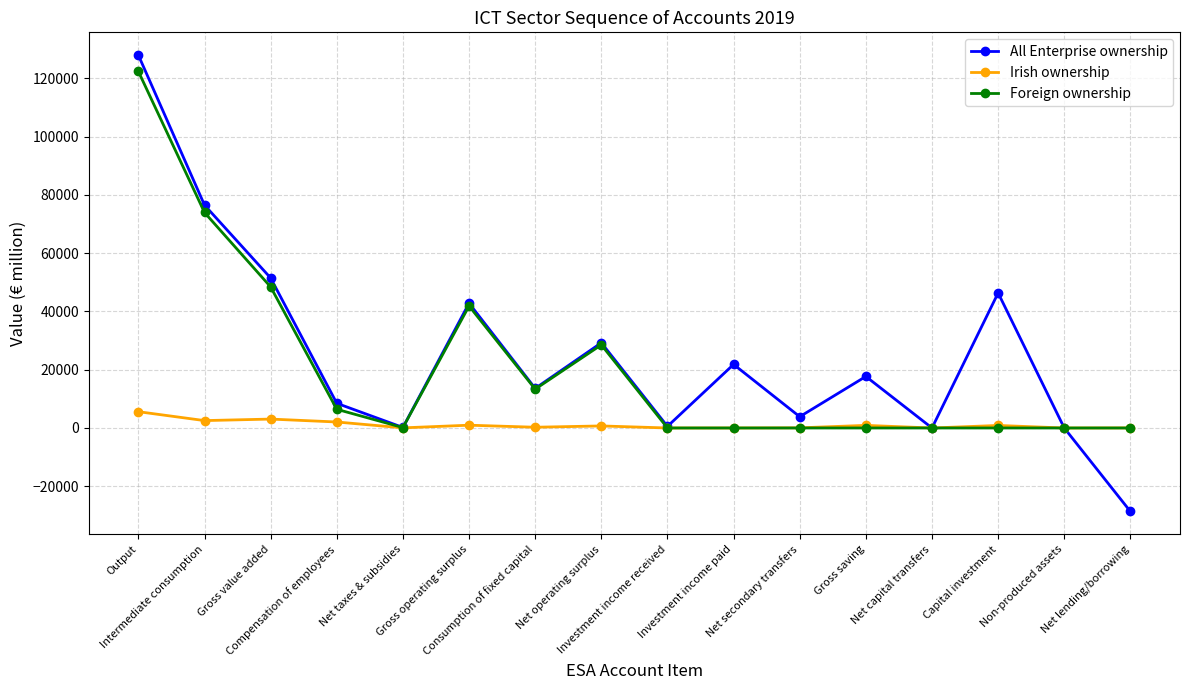

Does the chart display data point markers on the line(s)?

Yes